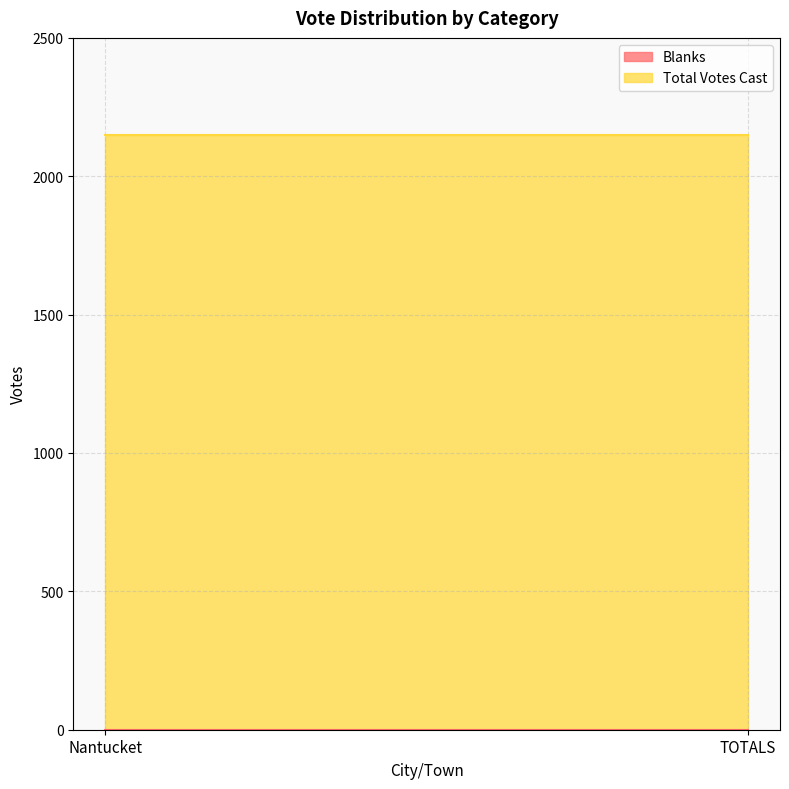

Is the value of Blanks at TOTALS greater than the value of Total Votes Cast at TOTALS?

No